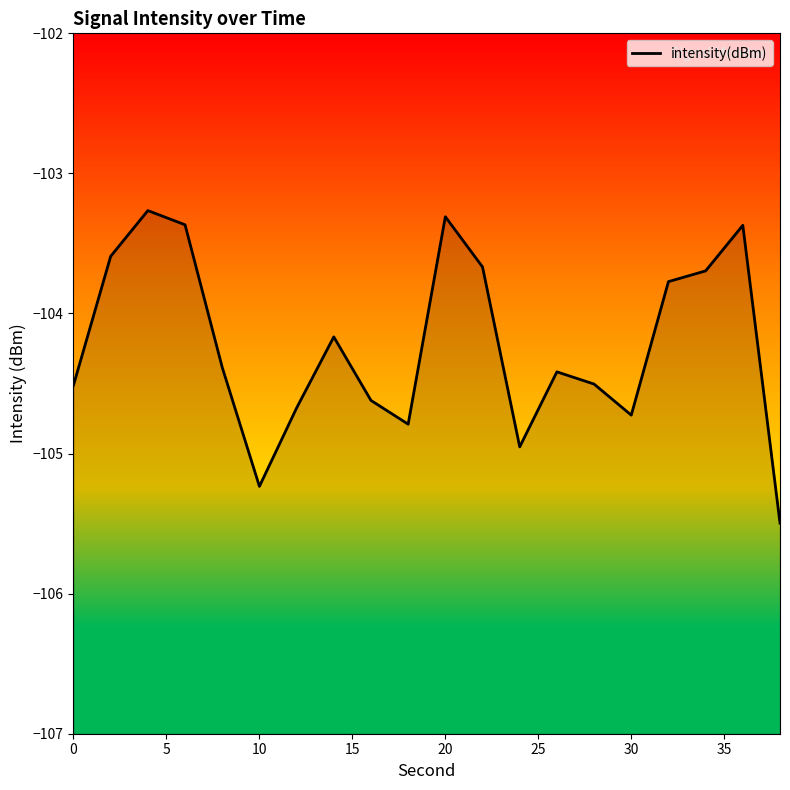

True or false: the data has more than 0 interior local peaks.

True